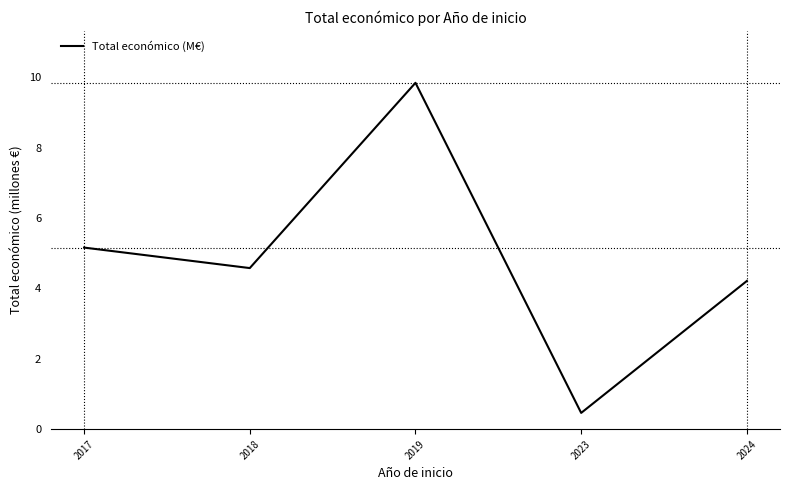

The chart shows a value of 5.2 at 2017. True or false?

True